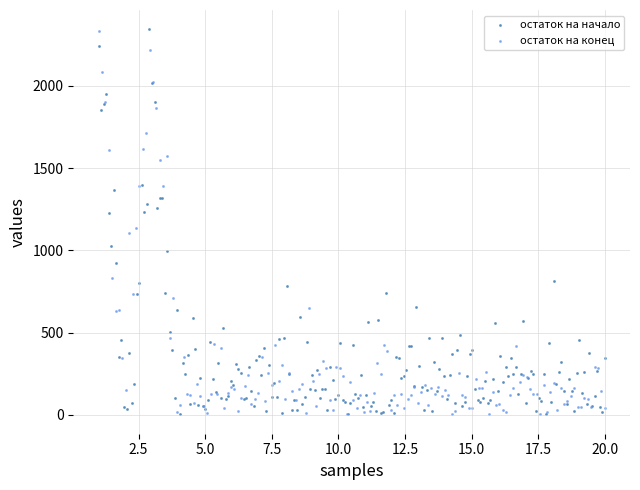

What are all the series names shown in the legend?

остаток на начало, остаток на конец